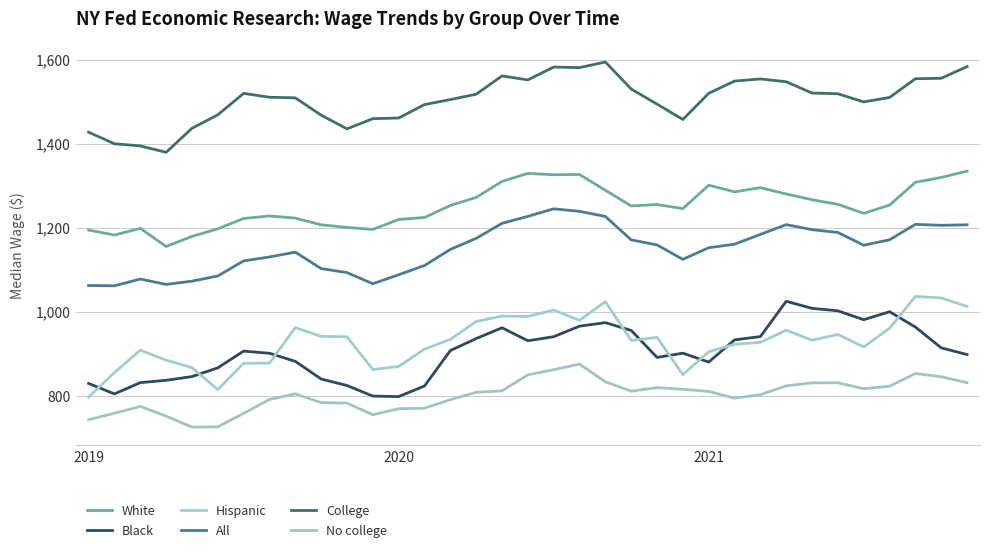

What are all the series names shown in the legend?

White, Black, Hispanic, All, College, No college